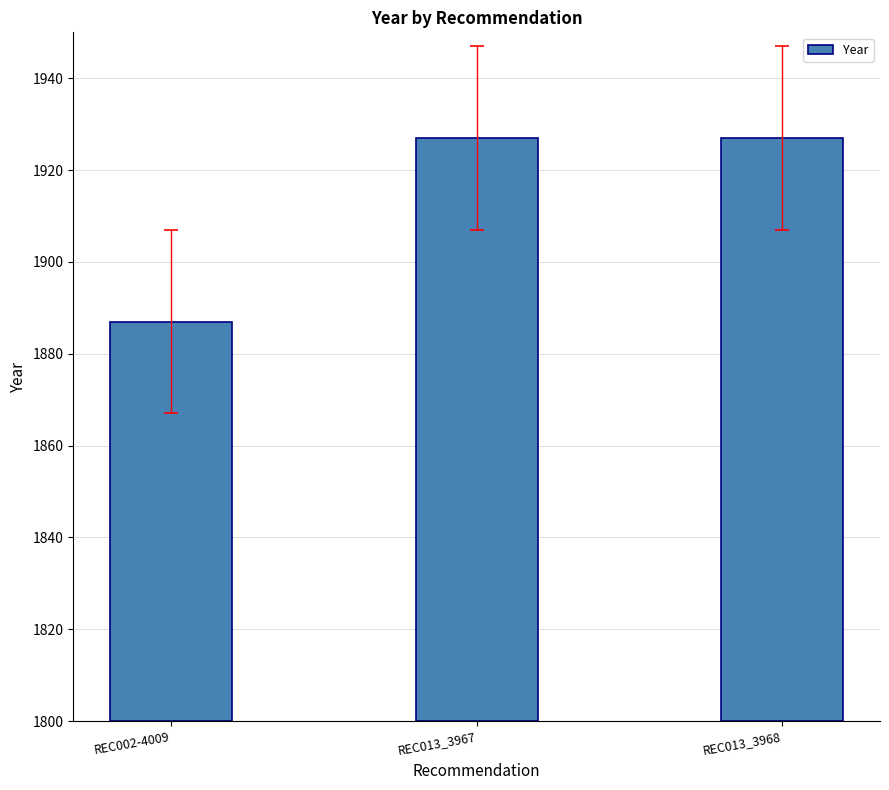

List the labels in order of value, largest first.

REC013_3967, REC013_3968, REC002-4009